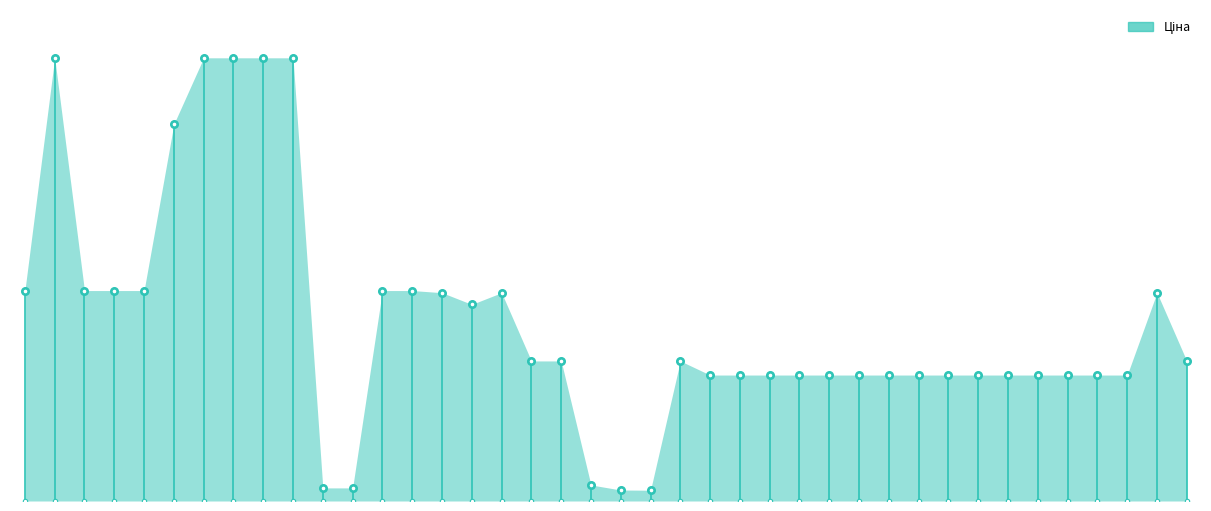

Between 284162210 and 283370563, which is larger?

284162210